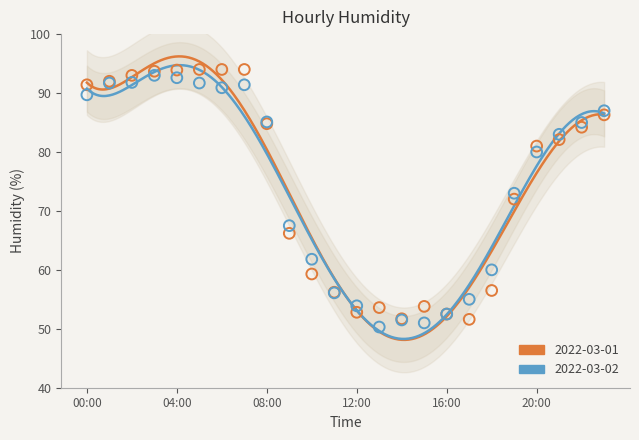

What are all the series names shown in the legend?

2022-03-01, 2022-03-02